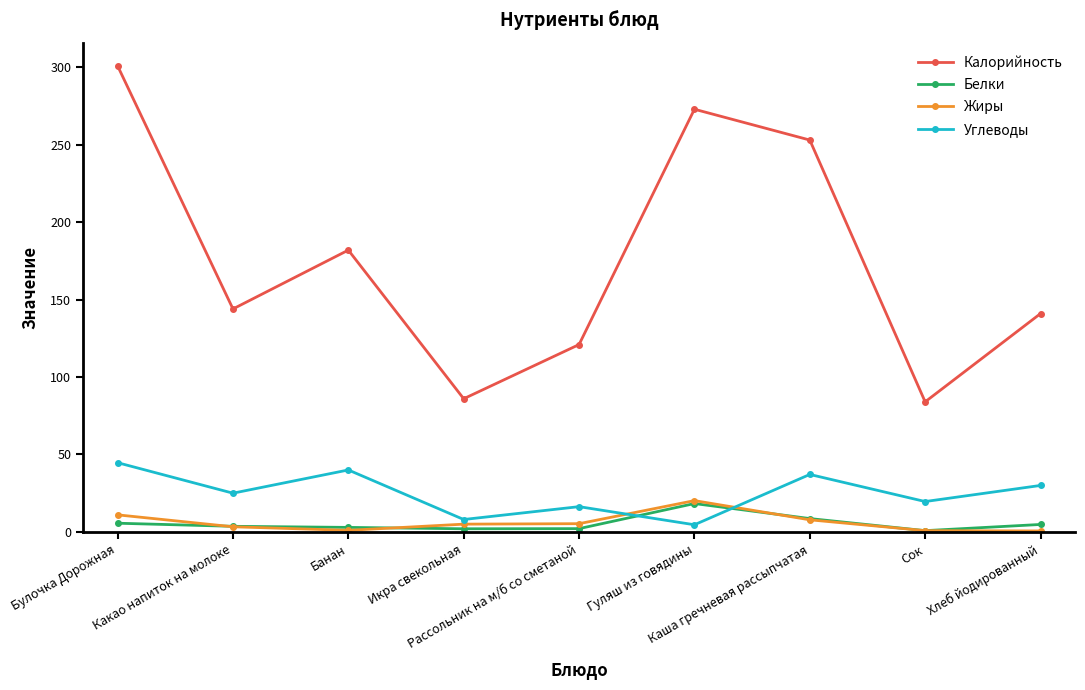

What is the spread (max minus min) of values at Каша гречневая рассыпчатая?

245.3